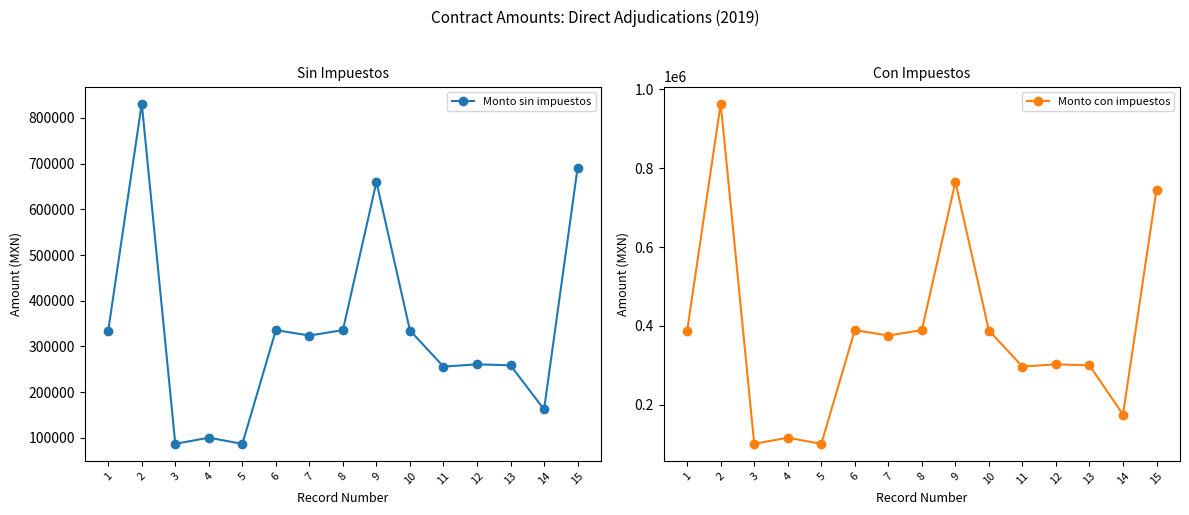

Reading left to right, what are all the values shown in this chart?

Monto sin impuestos: 1=334929.3	2=831223.8	3=87004.2	4=100589.4	5=87004.2	6=335808.6	7=323970.9	8=335808.6	9=659808.5	10=334929.3	11=256000.0	12=261000.0	13=258800.0	14=162340.9	15=690632.9
Monto con impuestos: 1=388517.9	2=964219.6	3=100924.9	4=116683.7	5=100924.9	6=389537.9	7=375806.3	8=389537.9	9=765377.8	10=388517.9	11=296960.0	12=302760.0	13=300208.0	14=175328.2	15=745883.6